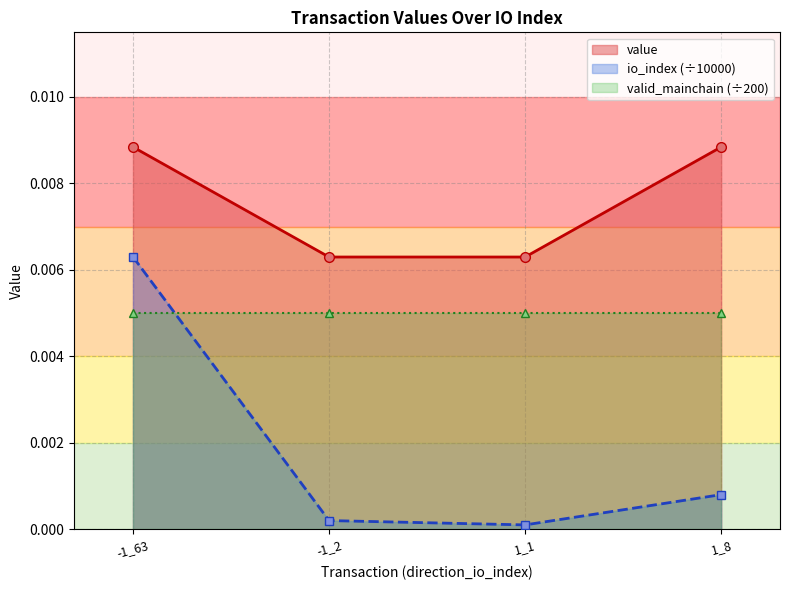

True or false: io_index has a value of 0.0 at -1_63.

True